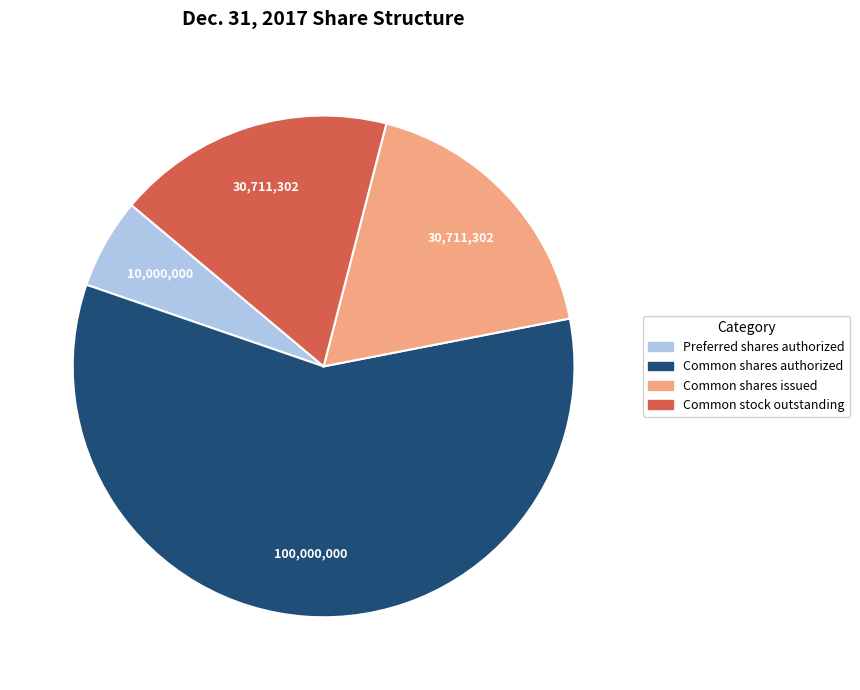

Combined, do Common stock outstanding and Common shares authorized account for over 50%?

Yes